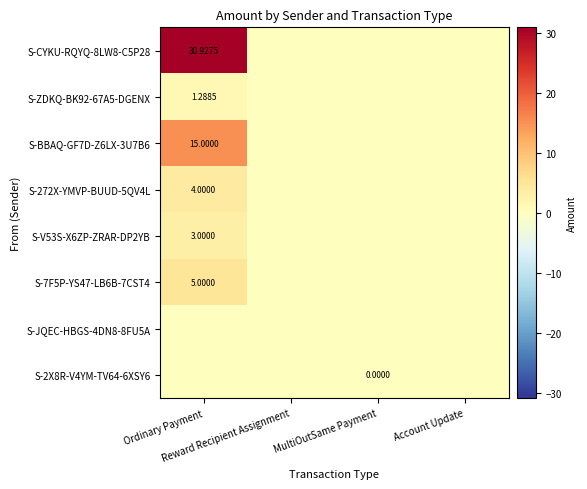

List the series in order of their peak value, highest first.

S-CYKU-RQYQ-8LW8-C5P28, S-BBAQ-GF7D-Z6LX-3U7B6, S-7F5P-YS47-LB6B-7CST4, S-272X-YMVP-BUUD-5QV4L, S-V53S-X6ZP-ZRAR-DP2YB, S-ZDKQ-BK92-67A5-DGENX, S-2X8R-V4YM-TV64-6XSY6, S-JQEC-HBGS-4DN8-8FU5A